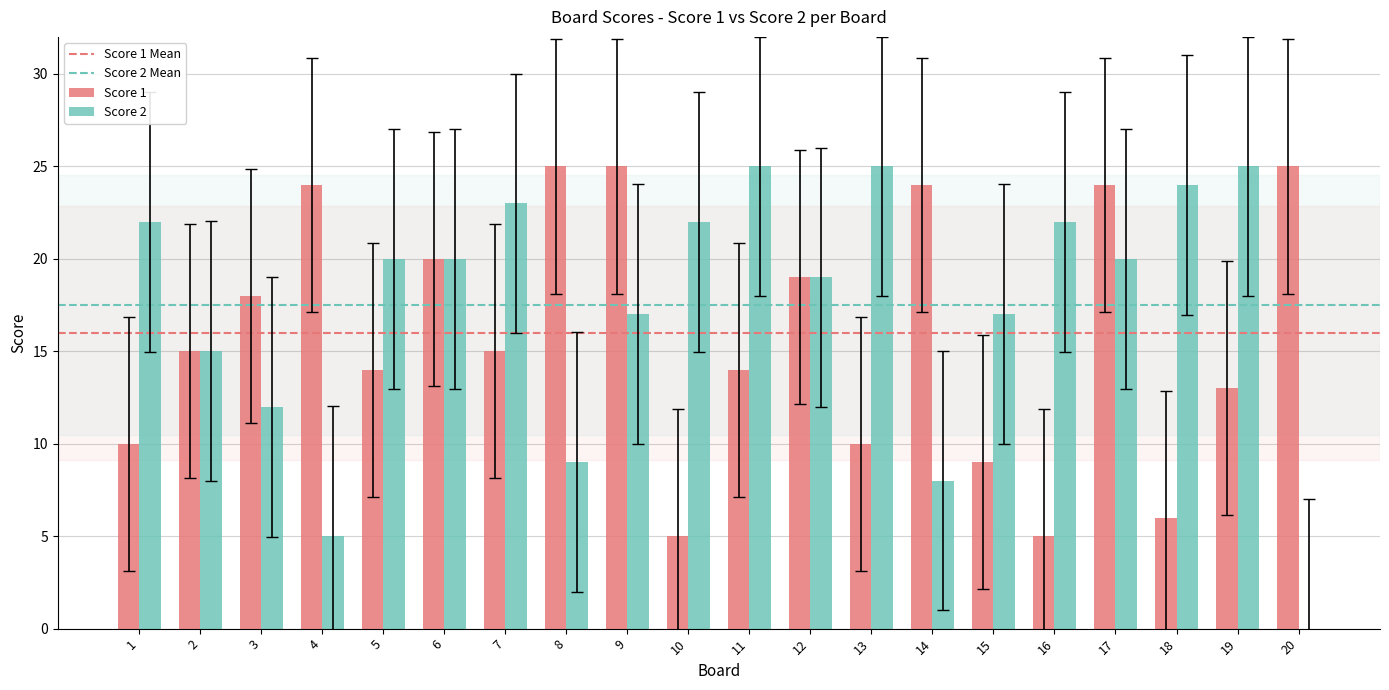

Which series has the largest range (max minus min)?

Score 2